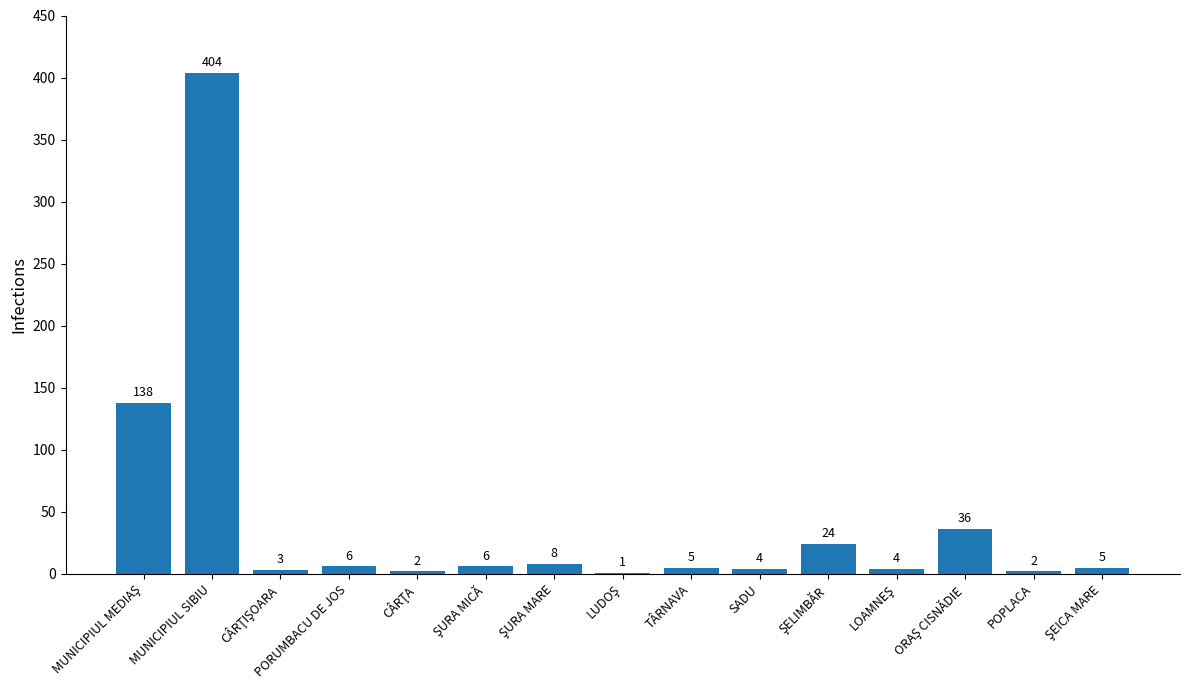

The value at SADU is 4. True or false?

True